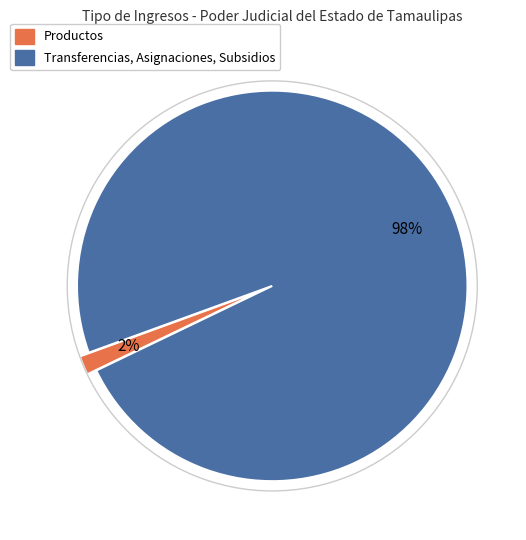

To the nearest percent, what is the average slice percentage?

50%